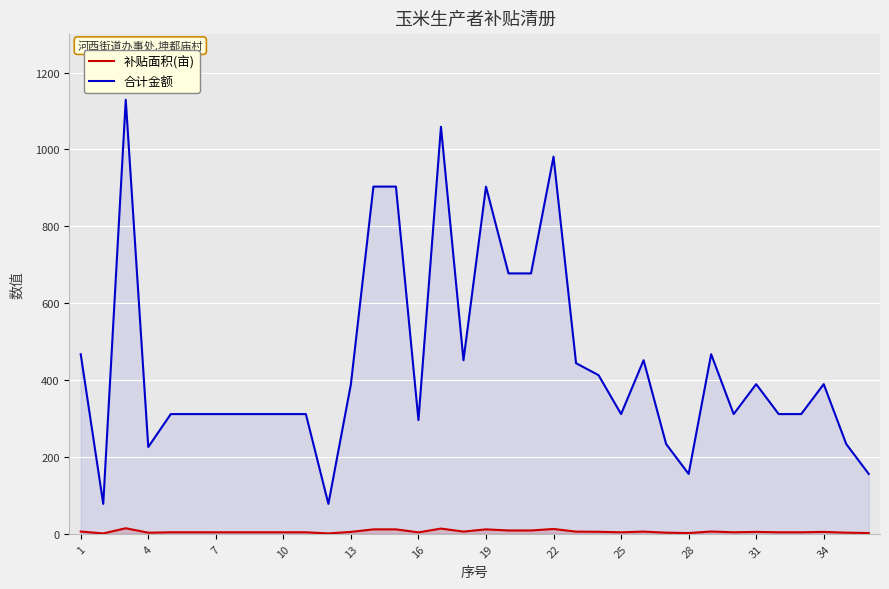

True or false: 补贴面积(亩) and 合计金额 cross at least once.

False